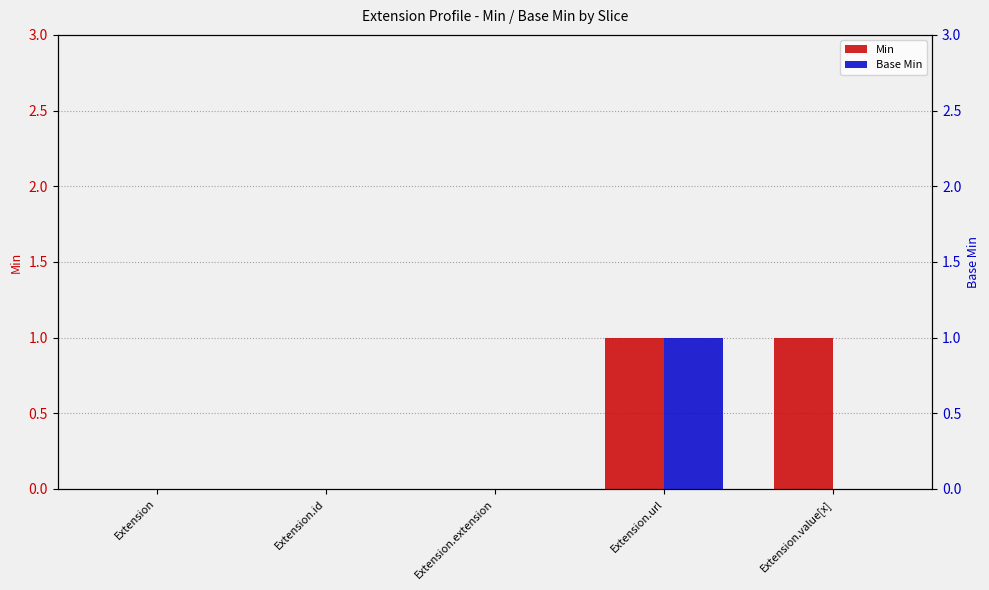

The Base Min series shows 0 at Extension.value[x]. True or false?

False